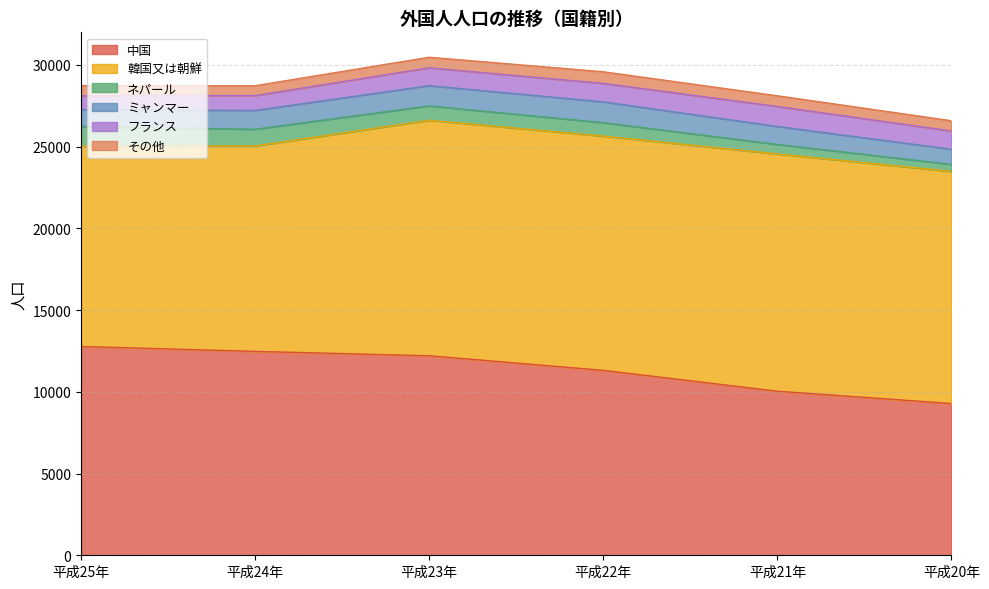

Reading left to right, list all the values displayed in this chart.

中国: 12775	12473	12206	11314	10037	9285
韓国又は朝鮮: 12255	12567	14406	14332	14515	14201
ネパール: 1202	1022	881	819	580	428
ミャンマー: 1035	1153	1236	1274	1100	926
フランス: 848	906	1091	1128	1224	1116
その他: 614	605	648	712	655	628